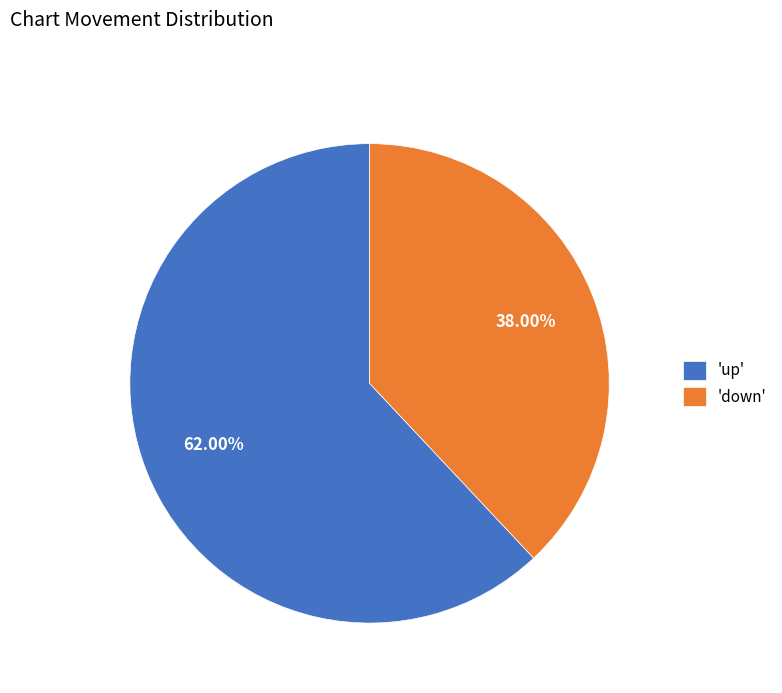

Between 'up' and 'down', which is larger?

'up'